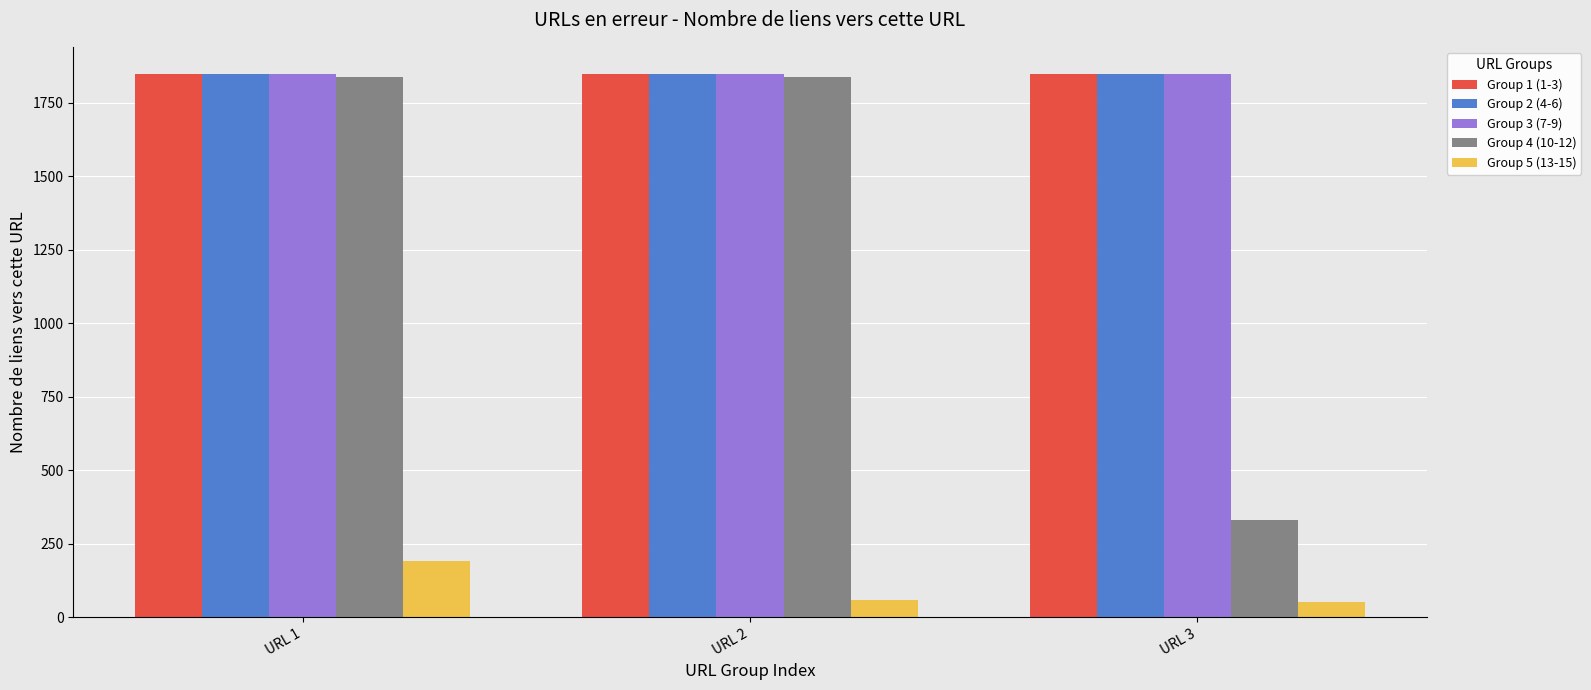

What is the spread (max minus min) of values at URL 3?

1796